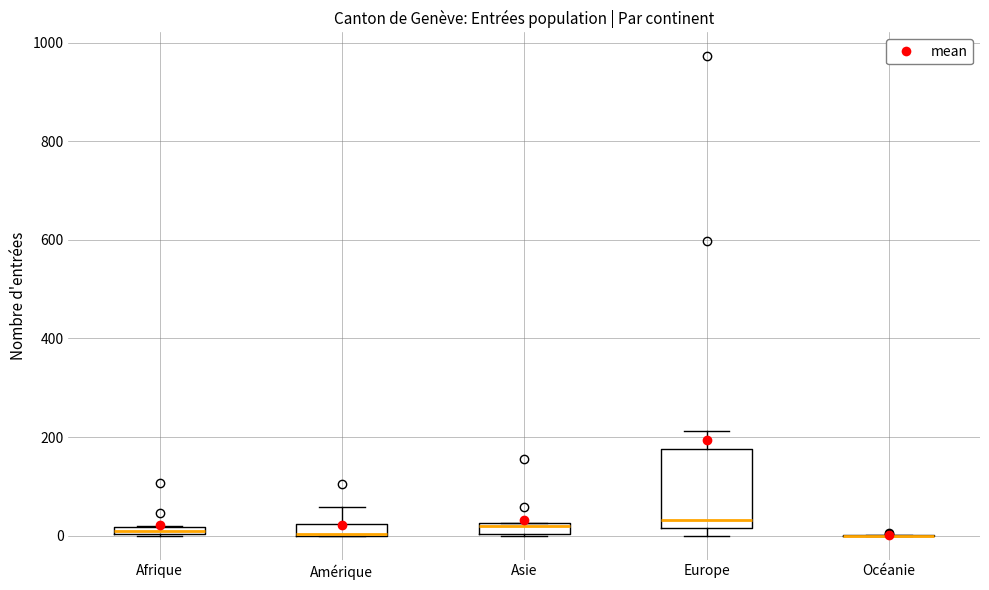

Where is the lower edge of the box for Europe on the y-axis? The values are not printed on the chart, so give them approximately, as read against the axis.

20